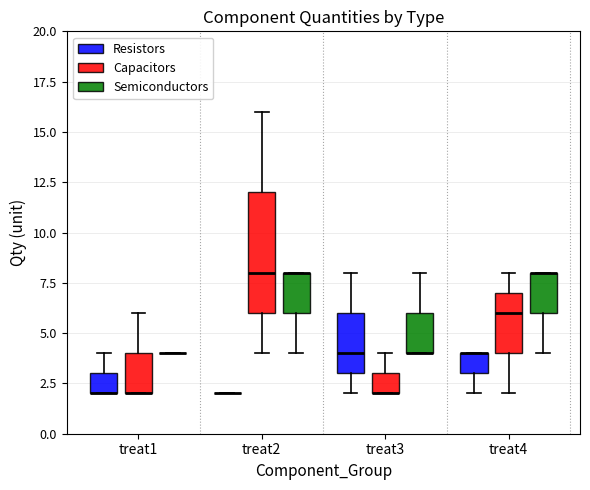

Reading left to right, transcribe this box plot: for each box, give where its median line is, the range the box spans, and where its two whiskers end, as read against the y-axis. The values are not printed on the chart, so give them approximately, as read against the axis.

treat1 (Resistors): median 2 (drawn on the box's lower edge), box 2 to 3, whiskers 2 to 4
treat1 (Capacitors): median 2 (drawn on the box's lower edge), box 2 to 4, whiskers 2 to 6
treat1 (Semiconductors): box collapsed to a line at 4, whiskers 4 to 4
treat2 (Resistors): box collapsed to a line at 2, whiskers 2 to 2
treat2 (Capacitors): median 8, box 6 to 12, whiskers 4 to 16
treat2 (Semiconductors): median 8 (drawn on the box's upper edge), box 6 to 8, whiskers 4 to 8
treat3 (Resistors): median 4, box 3 to 6, whiskers 2 to 8
treat3 (Capacitors): median 2 (drawn on the box's lower edge), box 2 to 3, whiskers 2 to 4
treat3 (Semiconductors): median 4 (drawn on the box's lower edge), box 4 to 6, whiskers 4 to 8
treat4 (Resistors): median 4 (drawn on the box's upper edge), box 3 to 4, whiskers 2 to 4
treat4 (Capacitors): median 6, box 4 to 7, whiskers 2 to 8
treat4 (Semiconductors): median 8 (drawn on the box's upper edge), box 6 to 8, whiskers 4 to 8